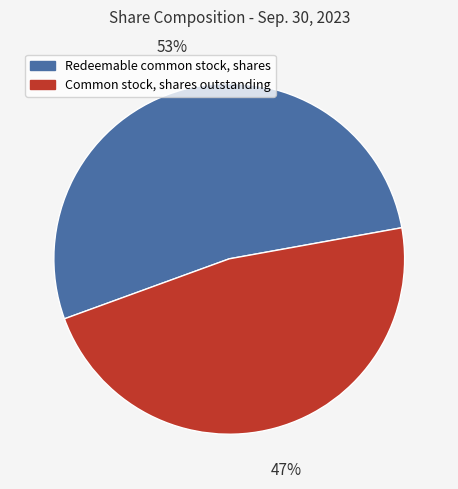

Rank the categories by value from lowest to highest.

Common stock, shares outstanding, Redeemable common stock, shares